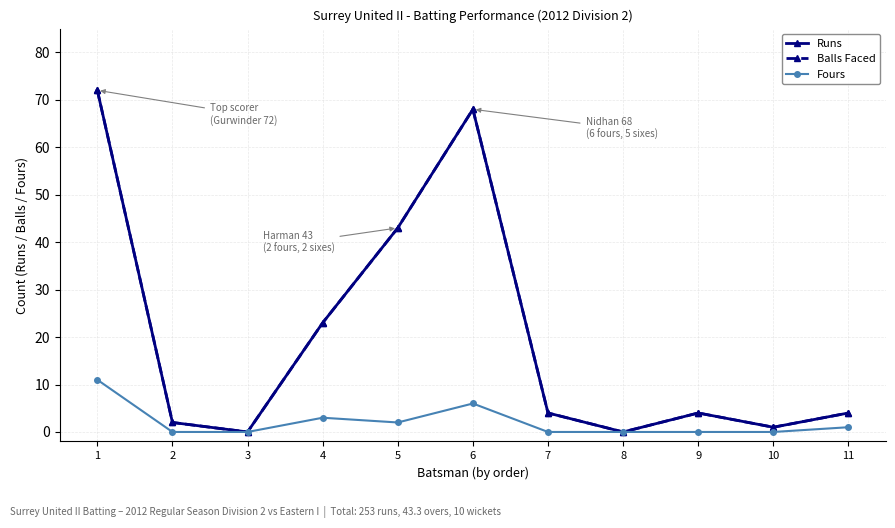

Is this an area chart (filled region under the line)?

No